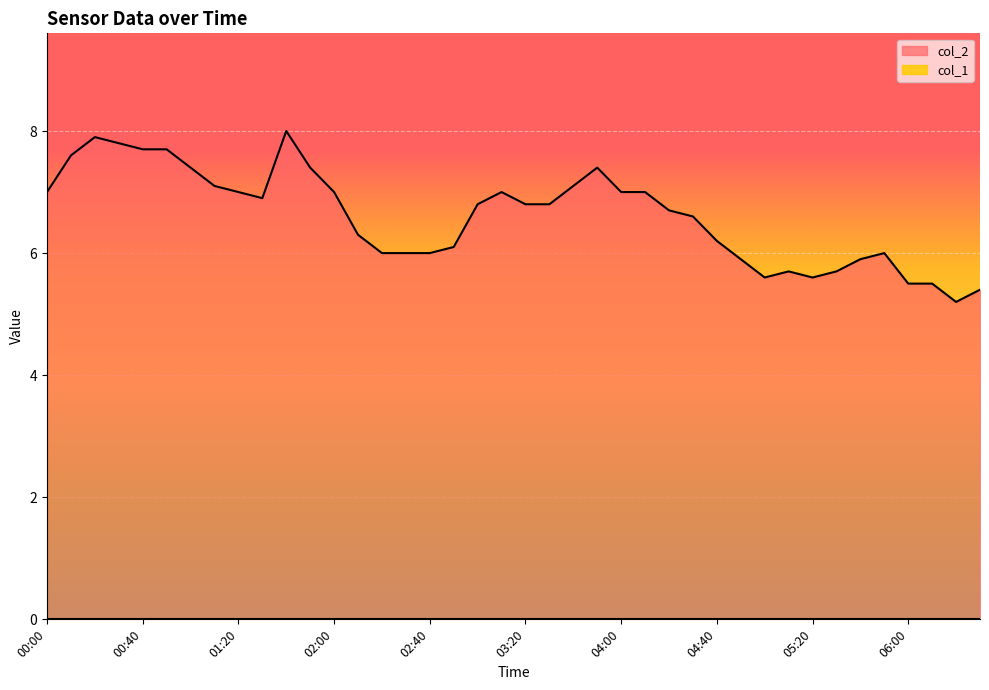

How many interior local valleys (lower than both neighbors) does the data have?

4